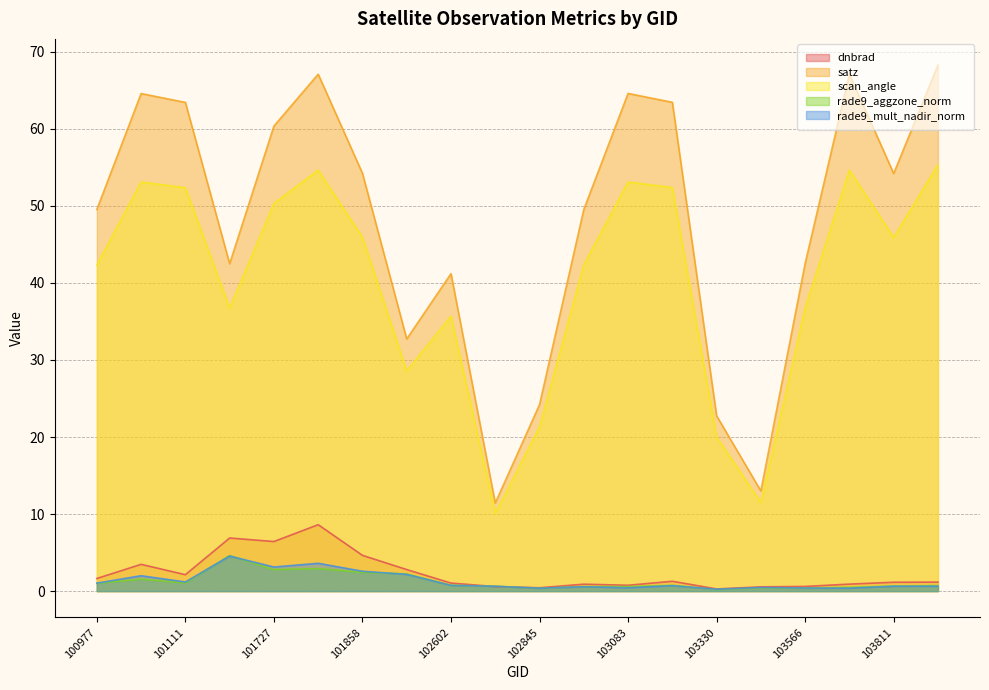

How many series are shown in this chart?

5